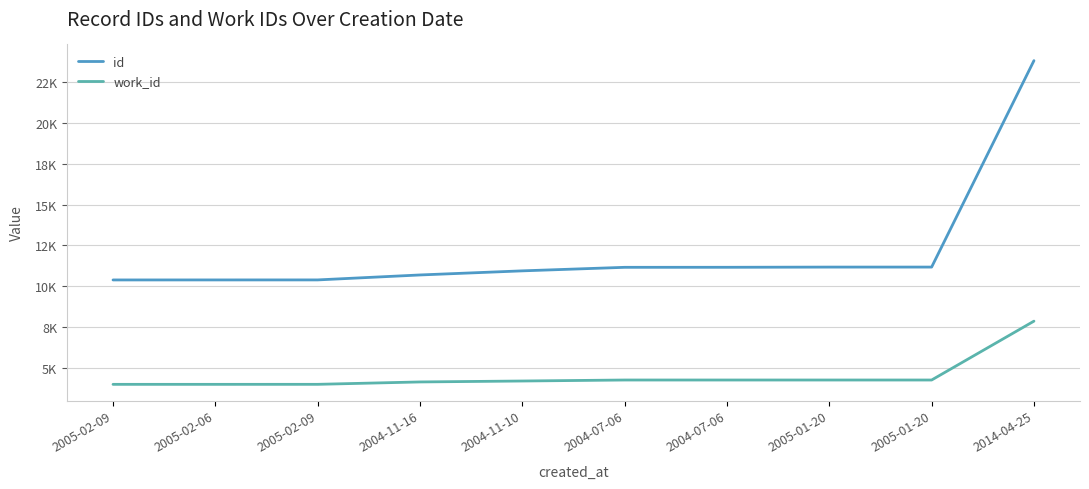

Does the chart display data point markers on the line(s)?

No